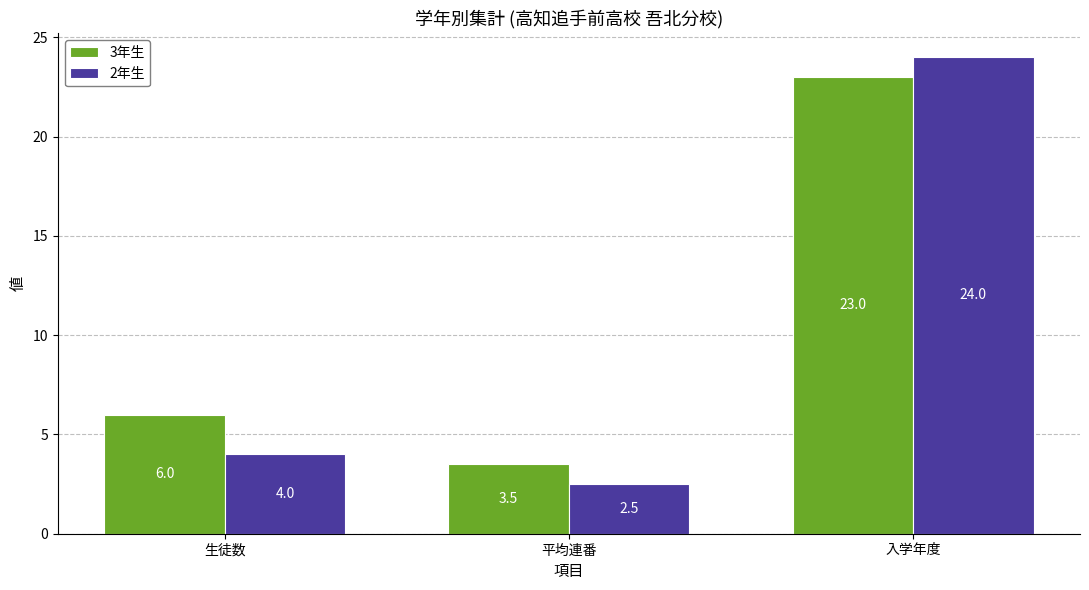

Rank the series by their average value, from lowest to highest.

2年生, 3年生